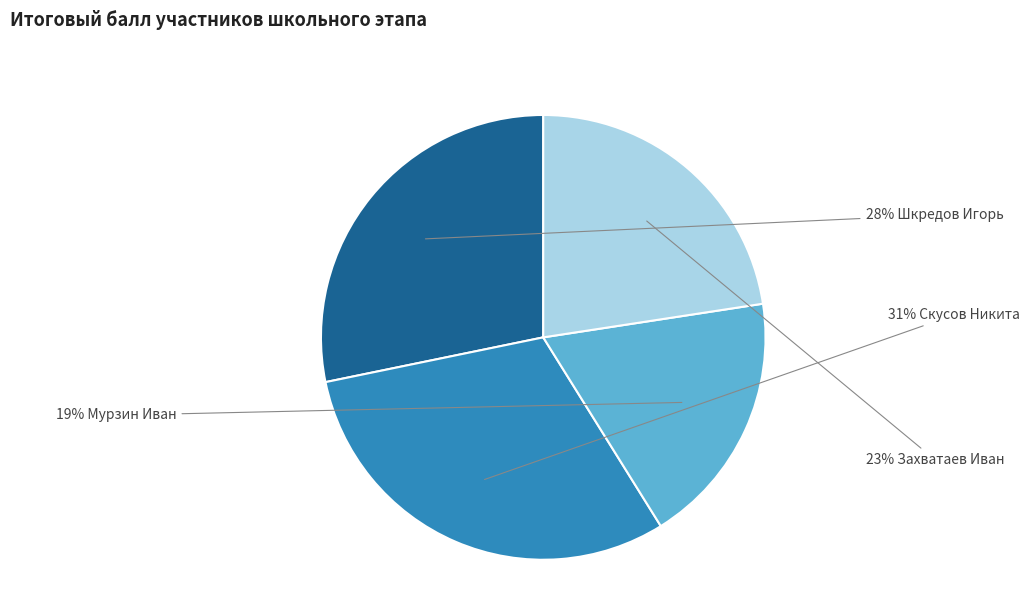

Does any single category account for the majority?

No